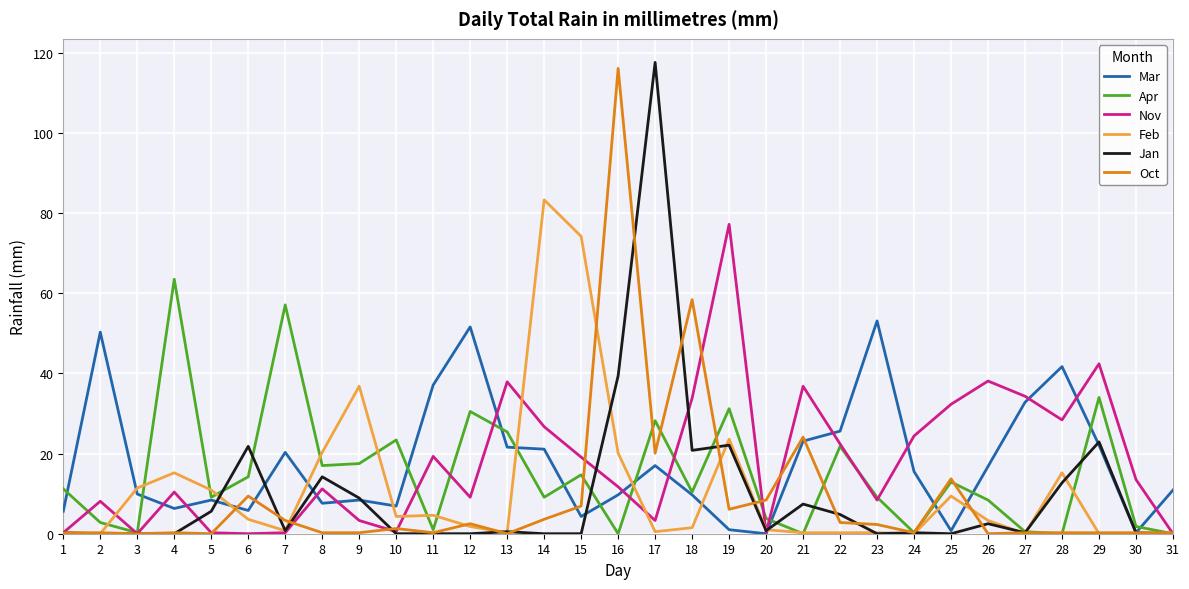

Is the value of Oct at 8 greater than the value of Nov at 14?

No